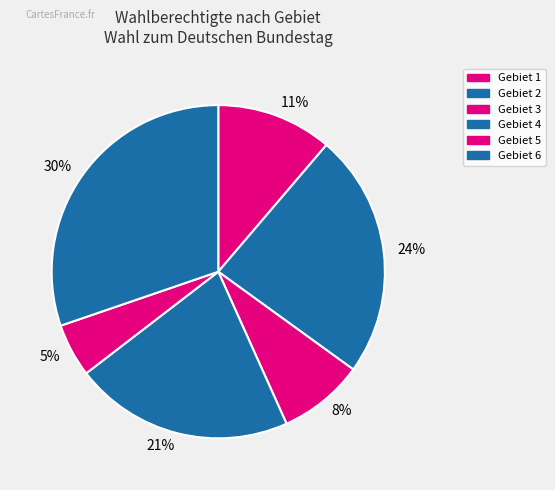

Combined, do 30% and 5% account for over 50%?

No